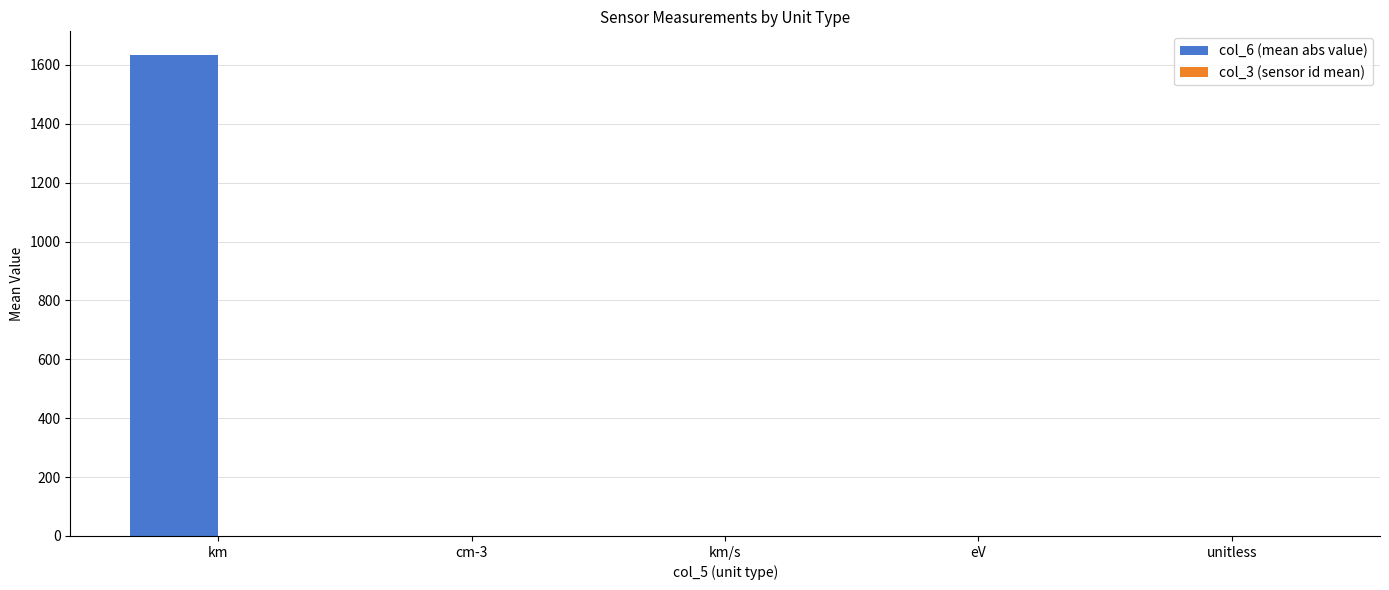

At which category is the sum across all series the highest?

km